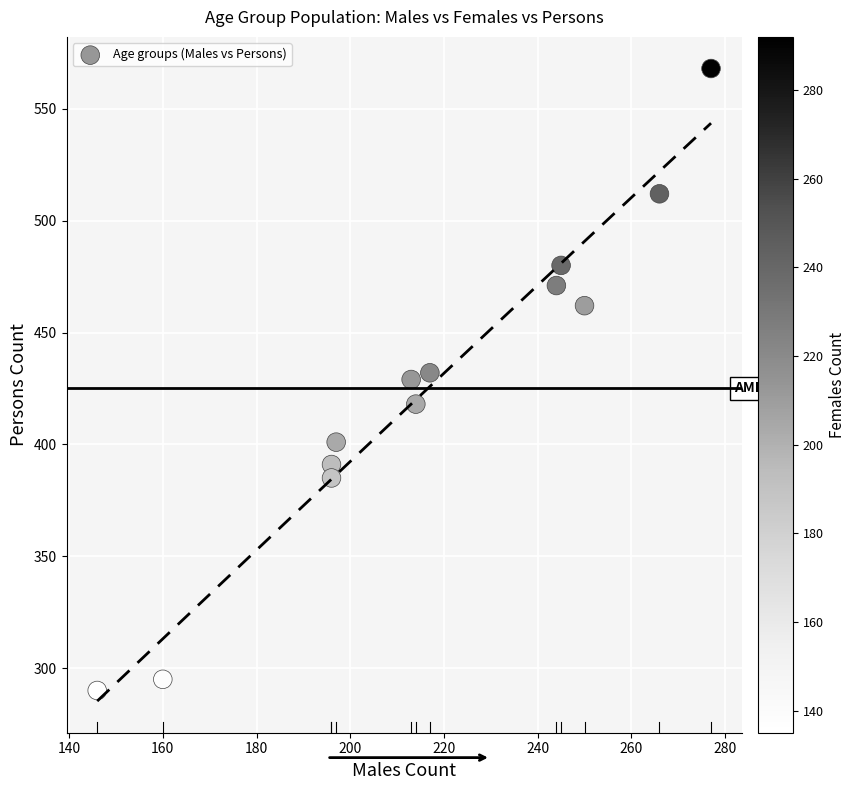

List the coordinates of all points as (X, Y) pairs, reading left to right.

(146, 290)  (160, 295)  (196, 391)  (196, 385)  (197, 401)  (213, 429)  (214, 418)  (217, 432)  (244, 471)  (245, 480)  (250, 462)  (266, 512)  (277, 568)